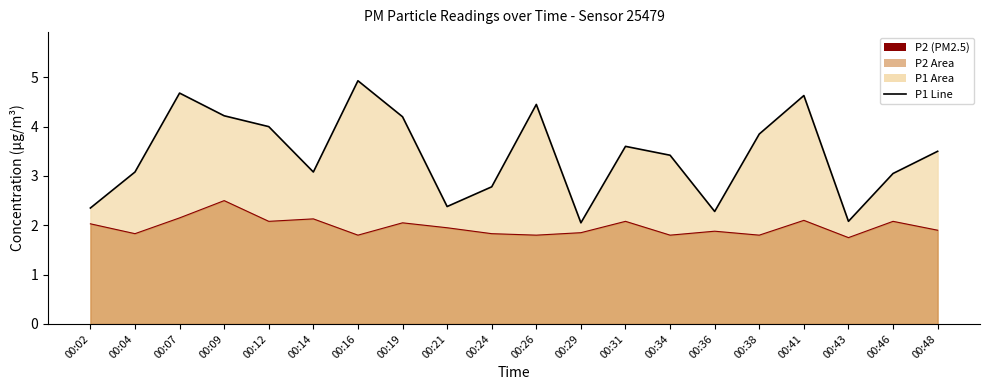

What is the difference between the second highest and second lowest values in the P2 series?

0.3